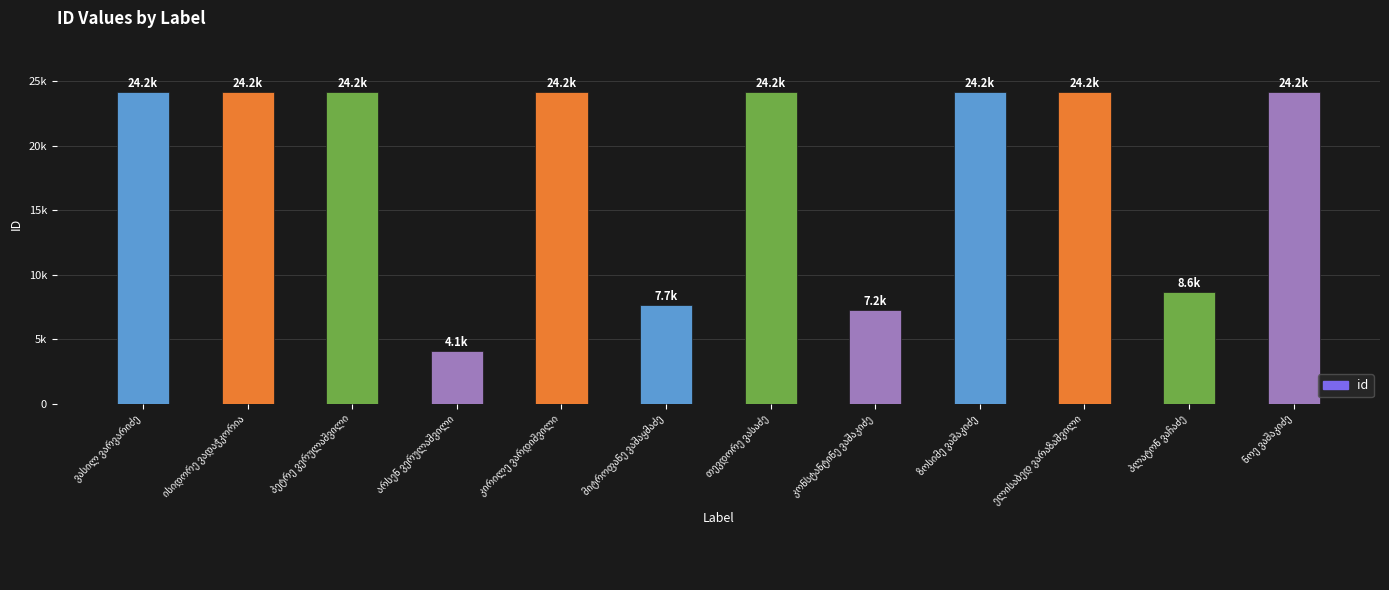

At which label is the value closest to 14139?

პლატონ ვაჩაძე